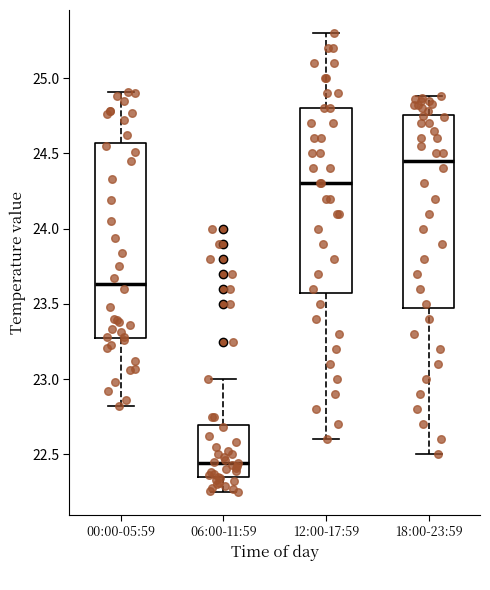

Reading left to right, read every box against the y-axis: the position of its median line, the range the box covers, and the ends of its whiskers. The values are not printed on the chart, so give them approximately, as read against the axis.

00:00-05:59: median 23.65, box 23.30 to 24.55, whiskers 22.80 to 24.90
06:00-11:59: median 22.45, box 22.35 to 22.70, whiskers 22.25 to 23.00
12:00-17:59: median 24.30, box 23.60 to 24.80, whiskers 22.60 to 25.30
18:00-23:59: median 24.45, box 23.50 to 24.75, whiskers 22.50 to 24.90